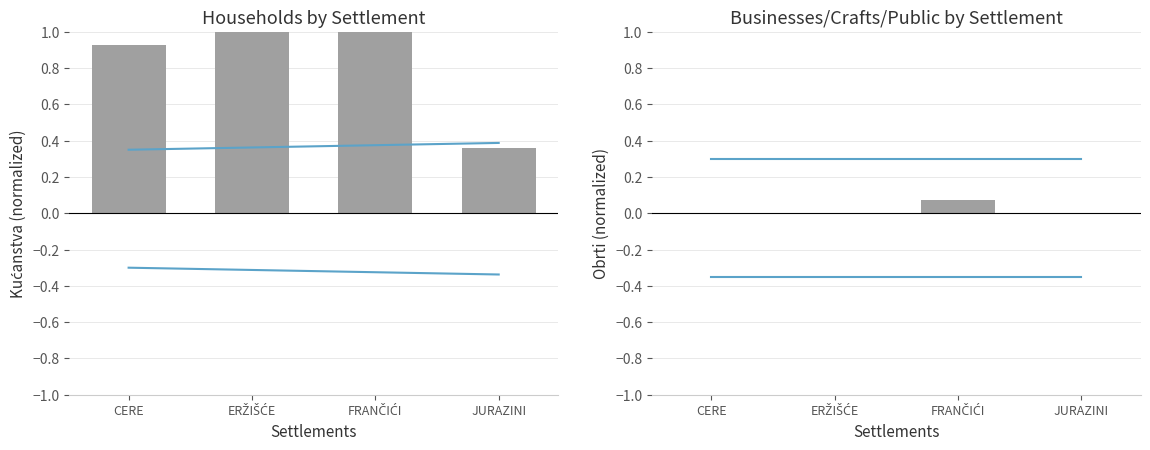

Are the bars horizontal?

No